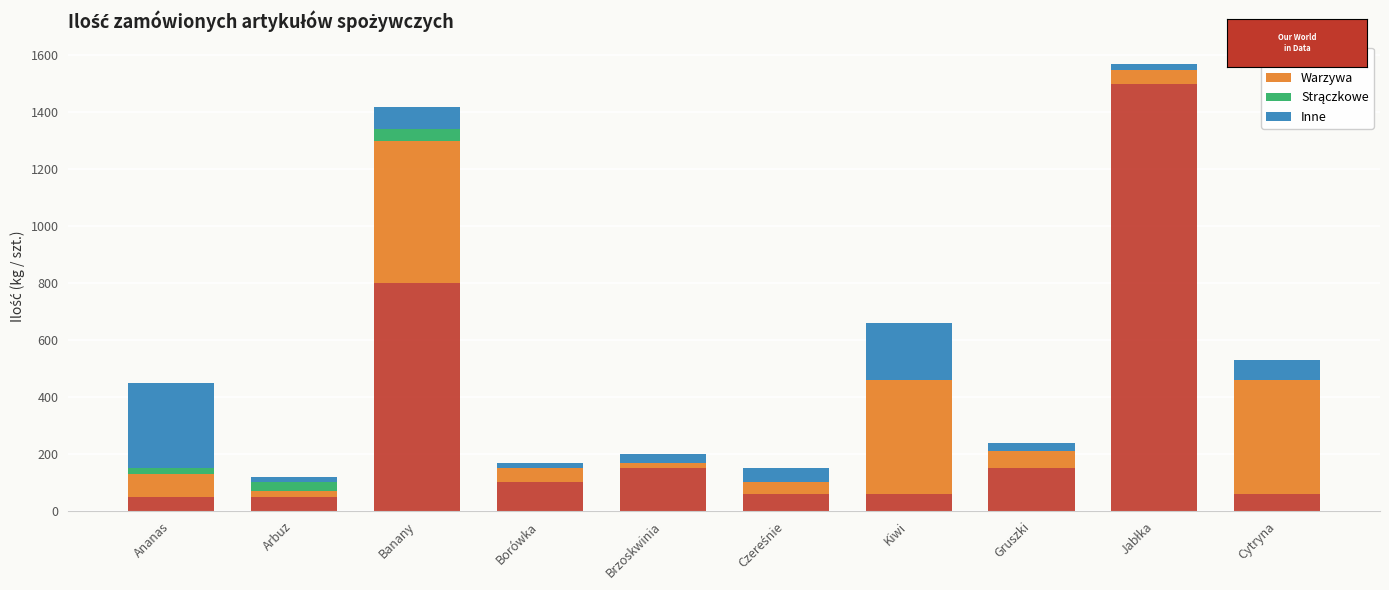

The Owoce series shows 150 at Gruszki. True or false?

True